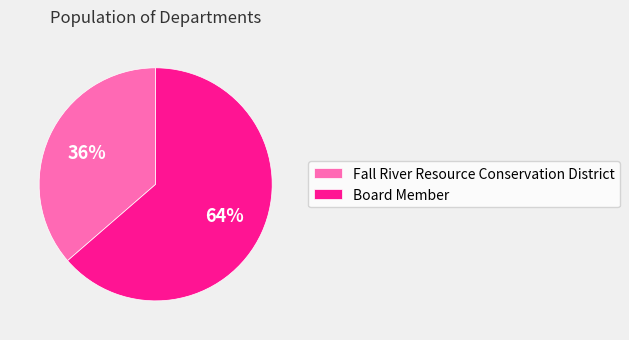

Which category accounts for the majority?

Board Member